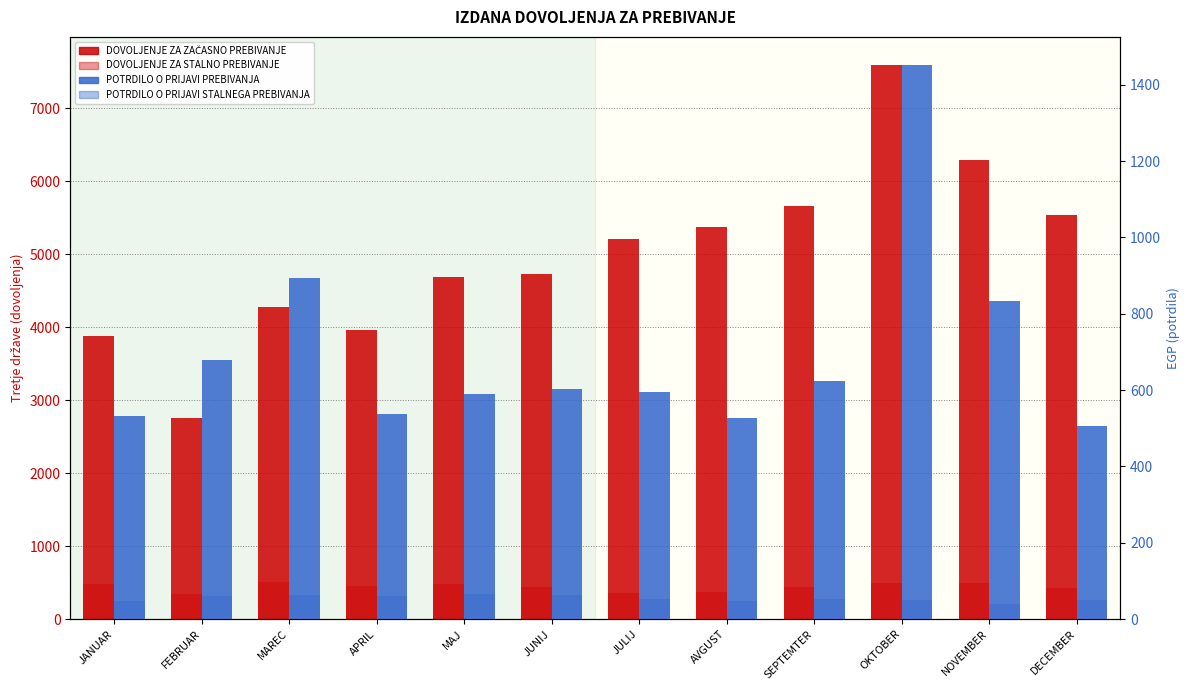

True or false: POTRDILO O PRIJAVI STALNEGA PREBIVANJA has a value of 21 at SEPTEMTER.

False